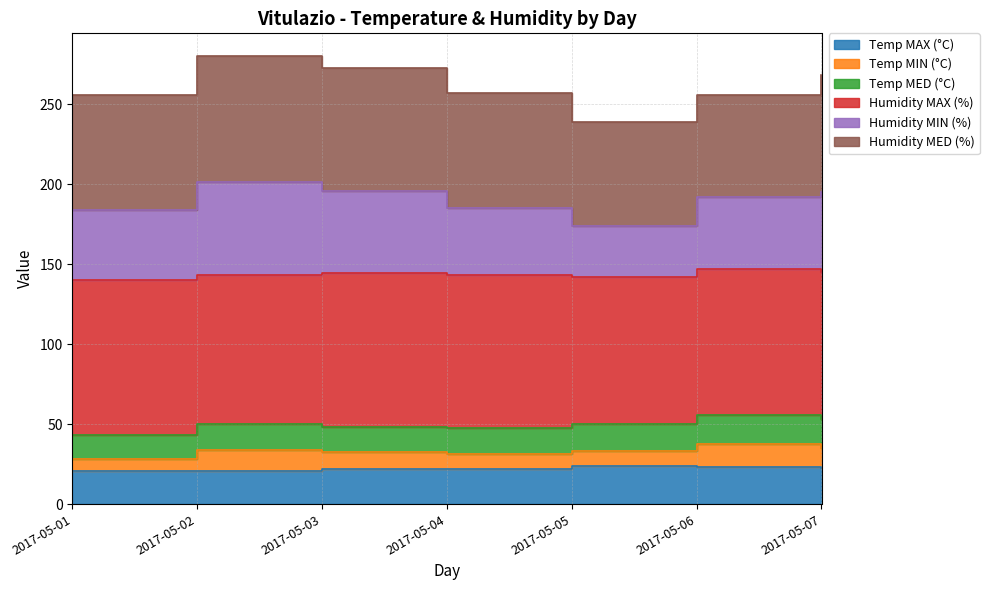

True or false: Temp MAX (°C) has more than 1 interior local peaks.

False